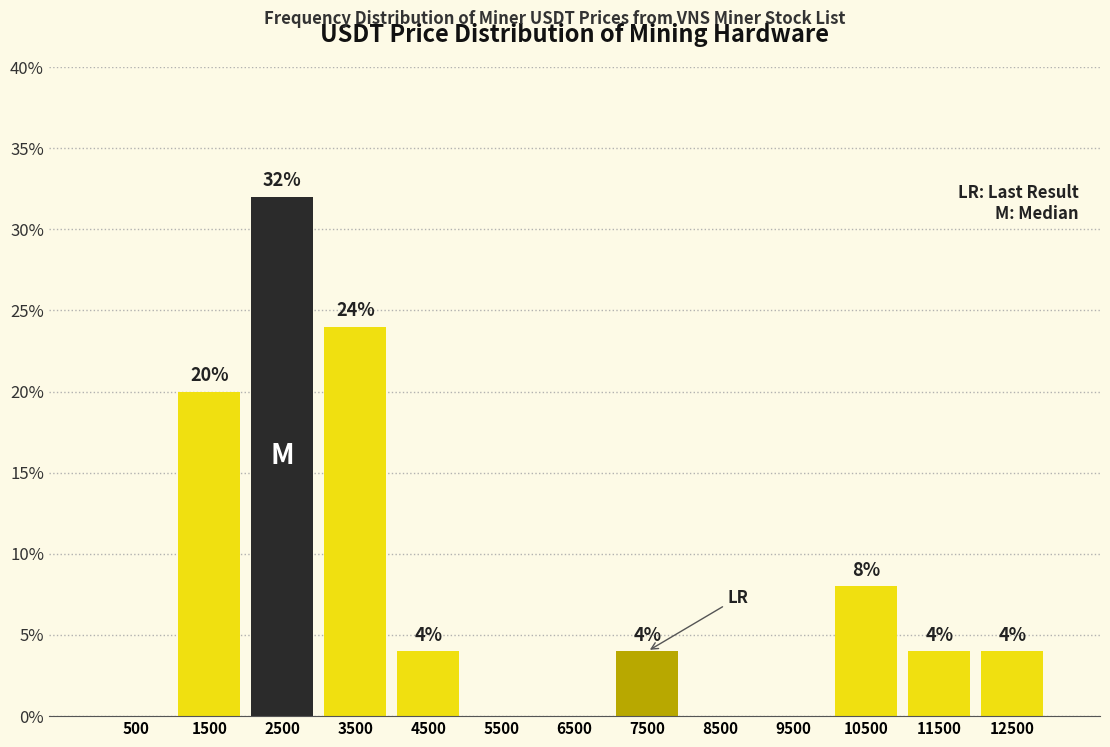

Over which range of the x-axis is the bar tallest?

2000 to 3000